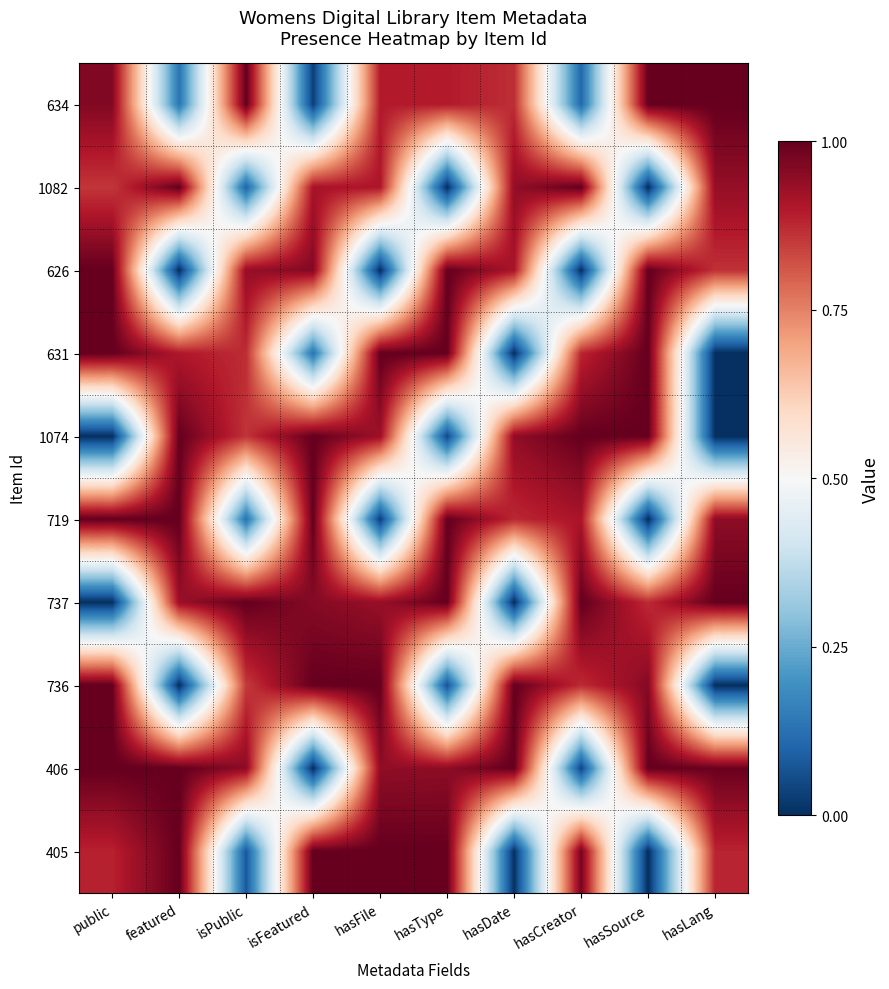

Which label corresponds to the smallest value in the chart?

hasType